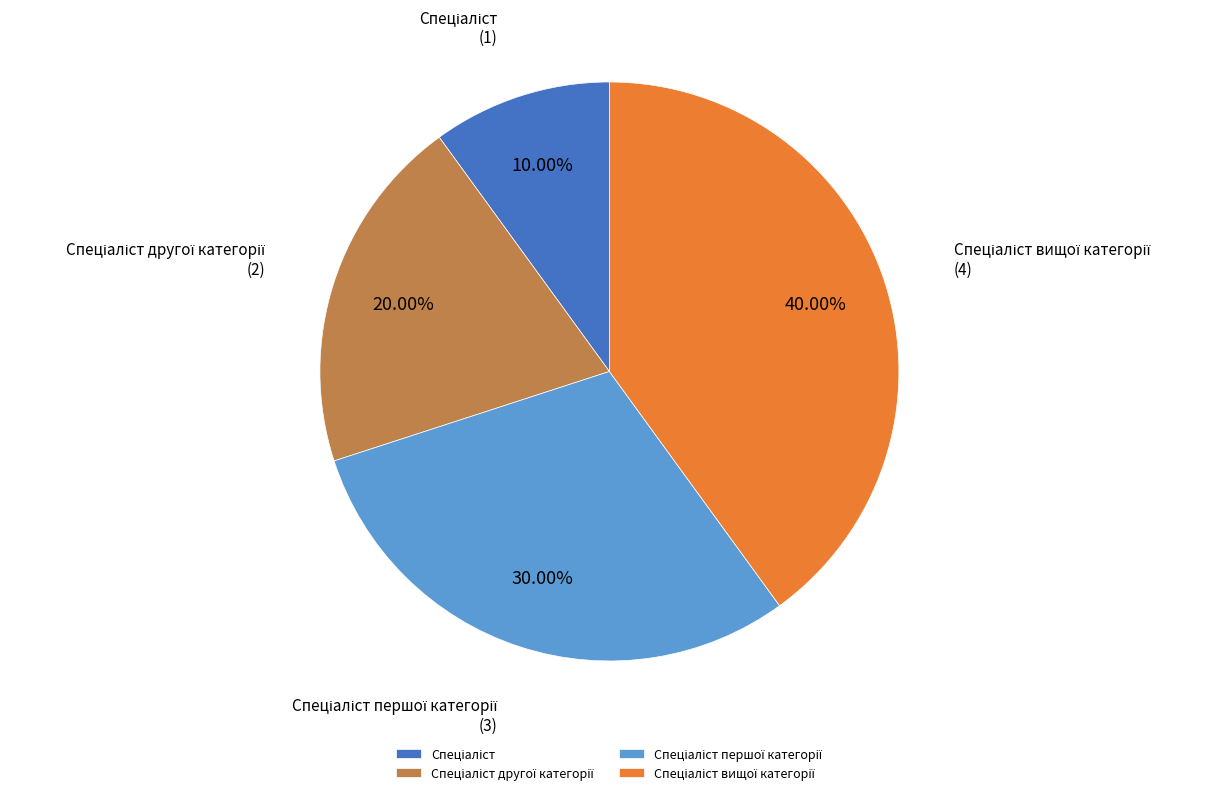

Does any single category account for the majority?

No